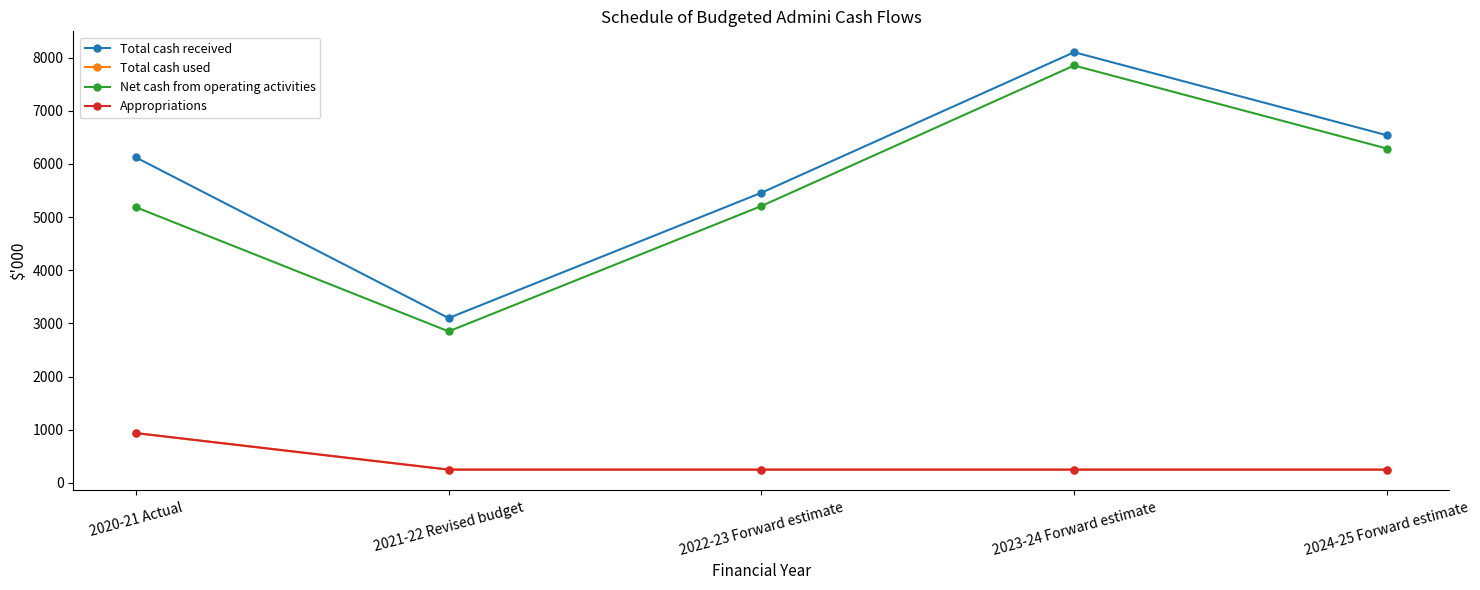

List the labels in order of Total cash used value, smallest first.

2021-22 Revised budget, 2022-23 Forward estimate, 2023-24 Forward estimate, 2024-25 Forward estimate, 2020-21 Actual